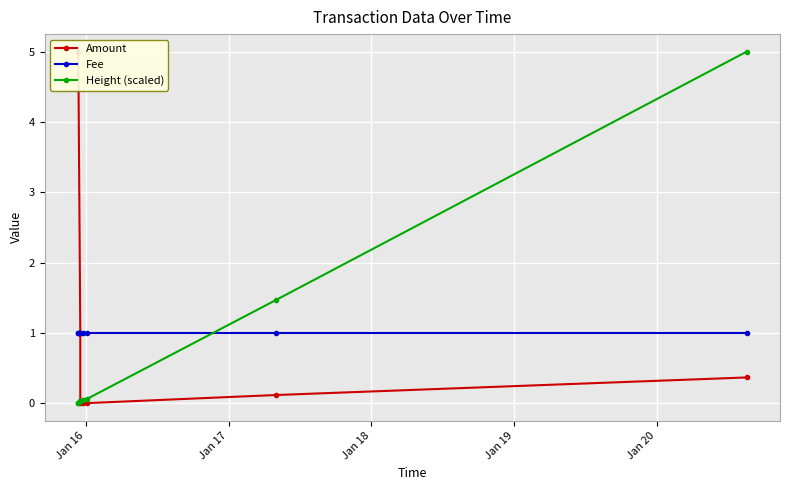

After their last crossing, which series has the higher values: Amount or Height (scaled)?

Height (scaled)